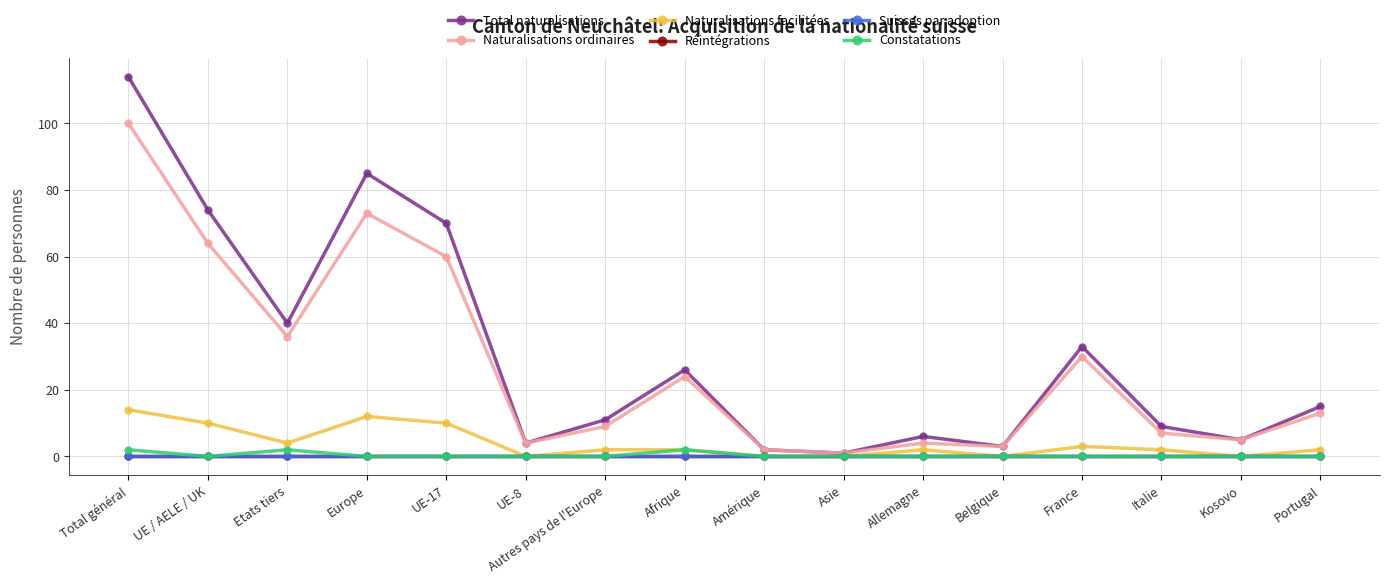

Does the chart have visible grid lines?

Yes